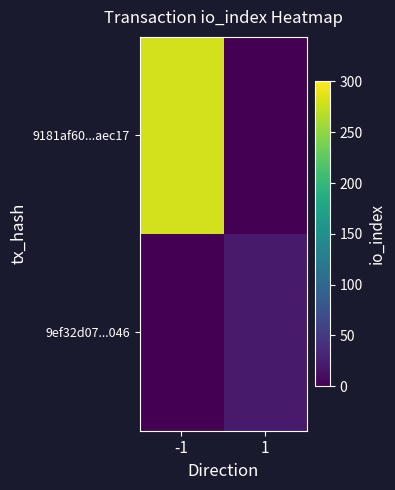

What is the total value across all series at 1?

22